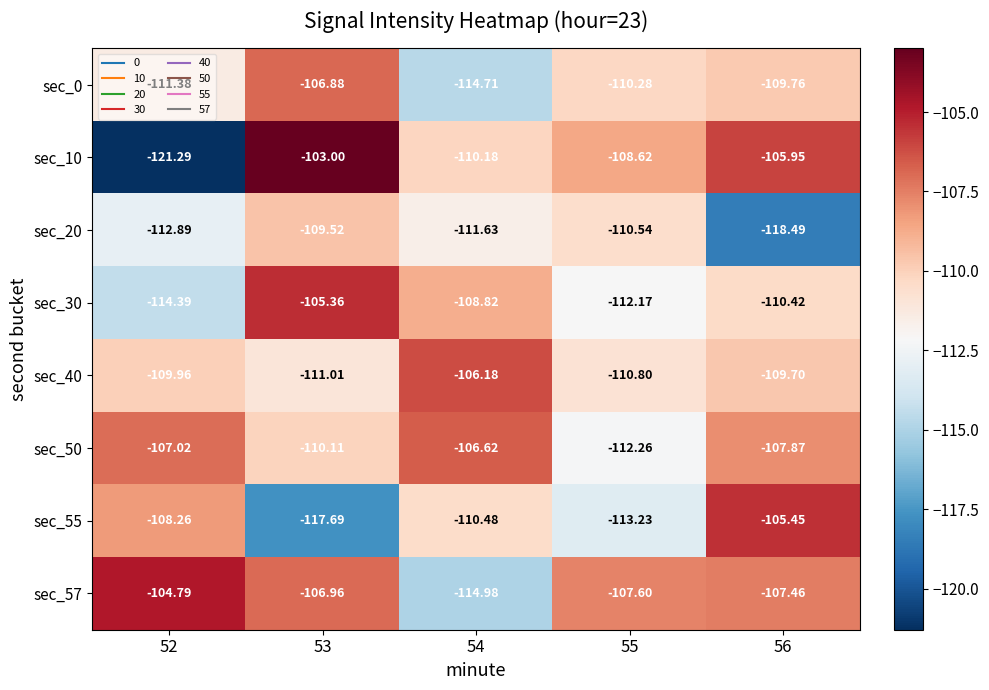

Is the value of sec_50 at 53 greater than the value of sec_55 at 54?

Yes